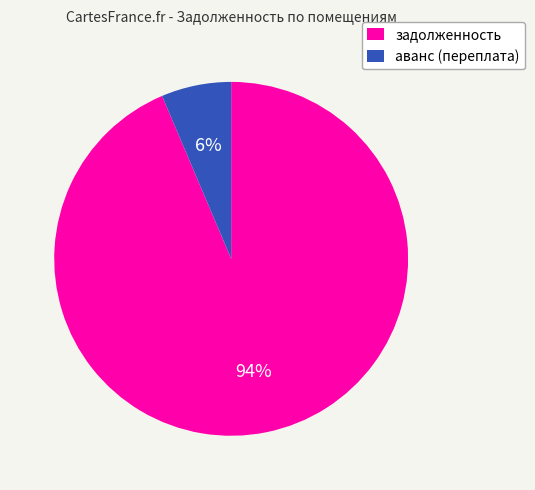

Which has a higher value, аванс (переплата) or задолженность?

задолженность